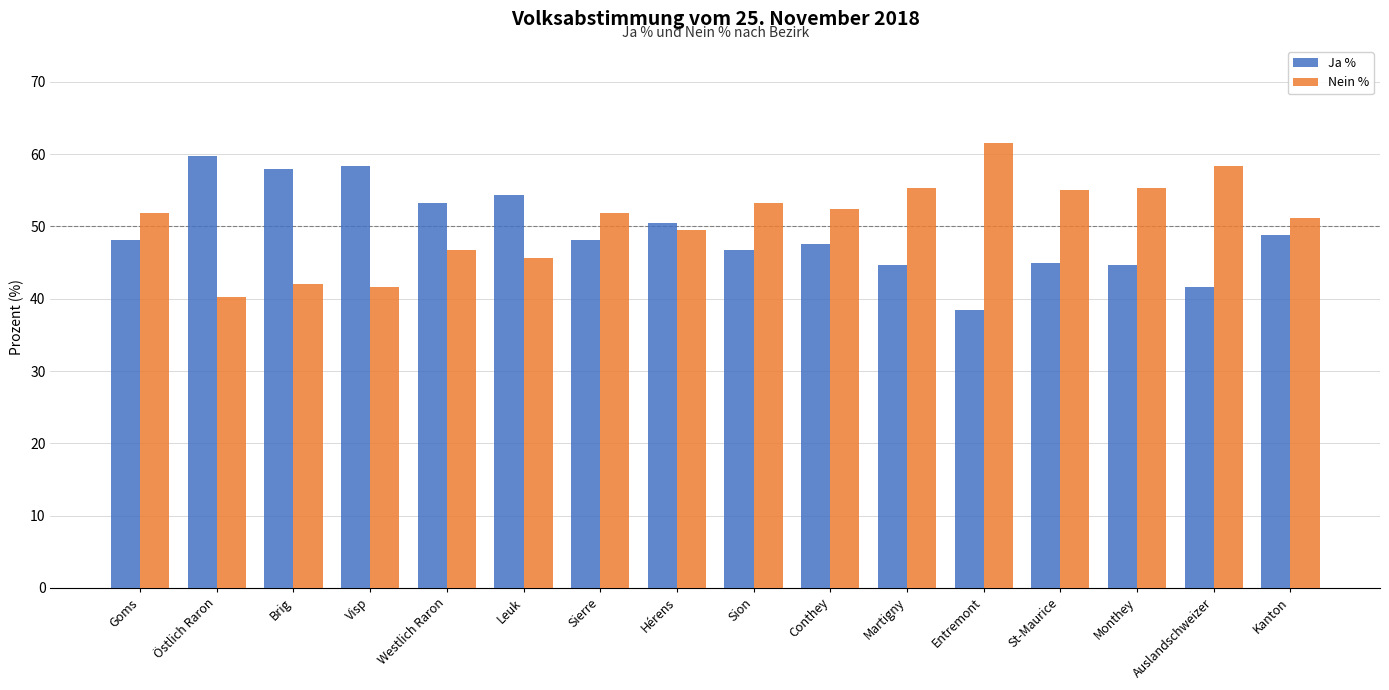

At Sierre, list the series in order from smallest to largest.

Ja %, Nein %